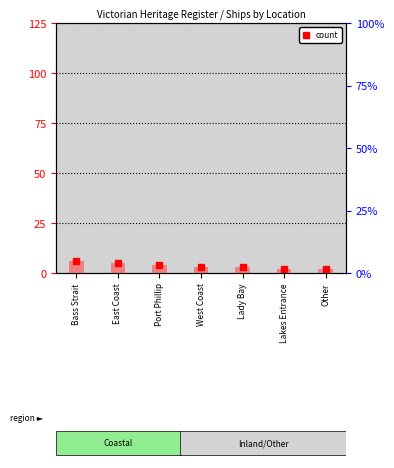

Where is the data nearest to the value 4?

Port Phillip